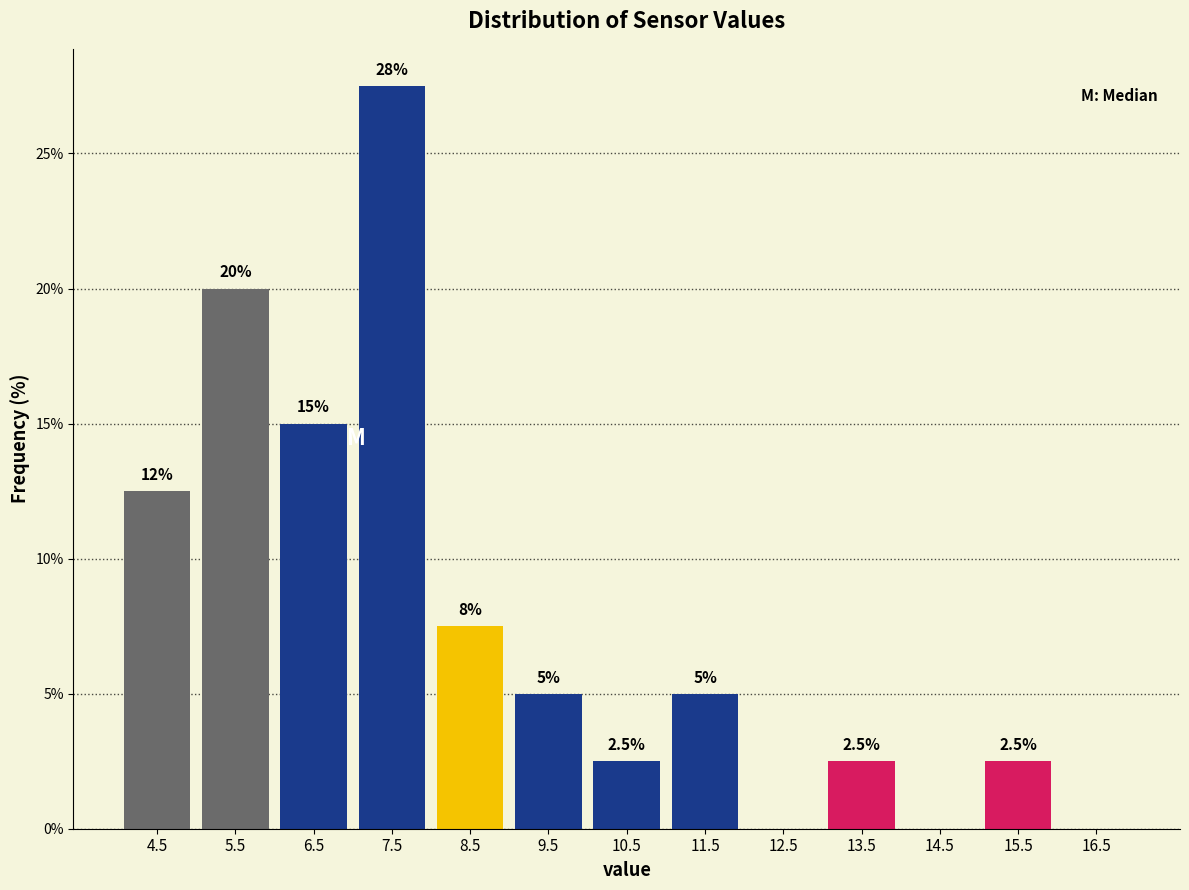

Over which range of the x-axis is the bar tallest?

7 to 8